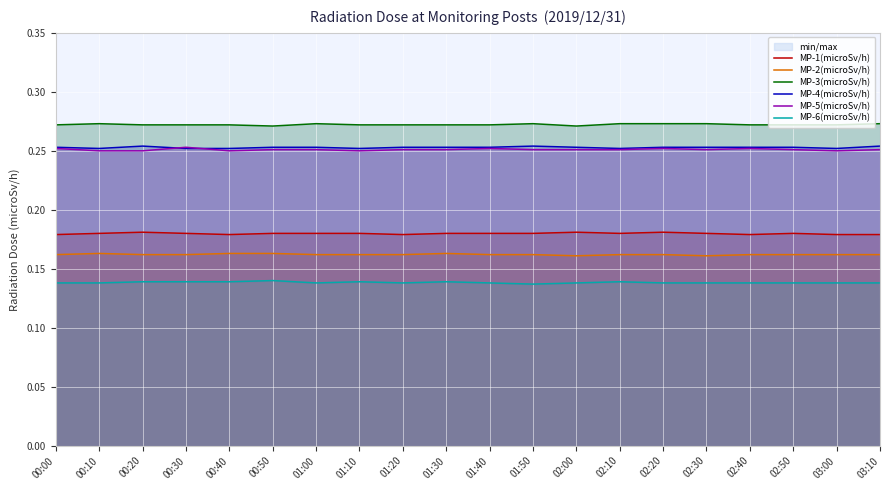

What is the smallest value displayed?

0.1